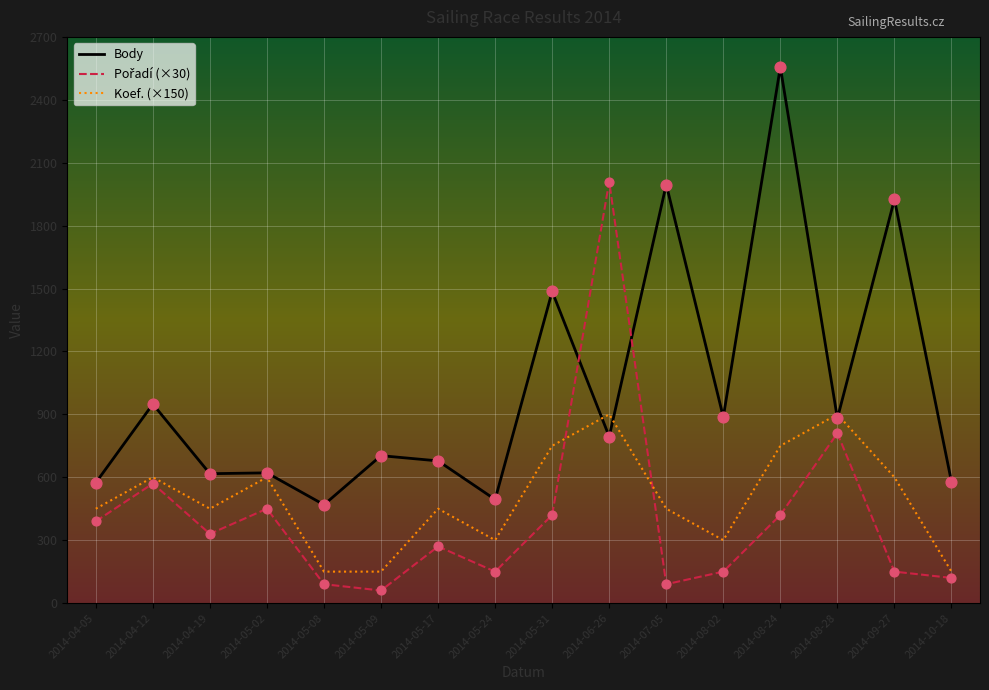

Between 2014-05-24 and 2014-09-27, which series saw the biggest shift?

Body